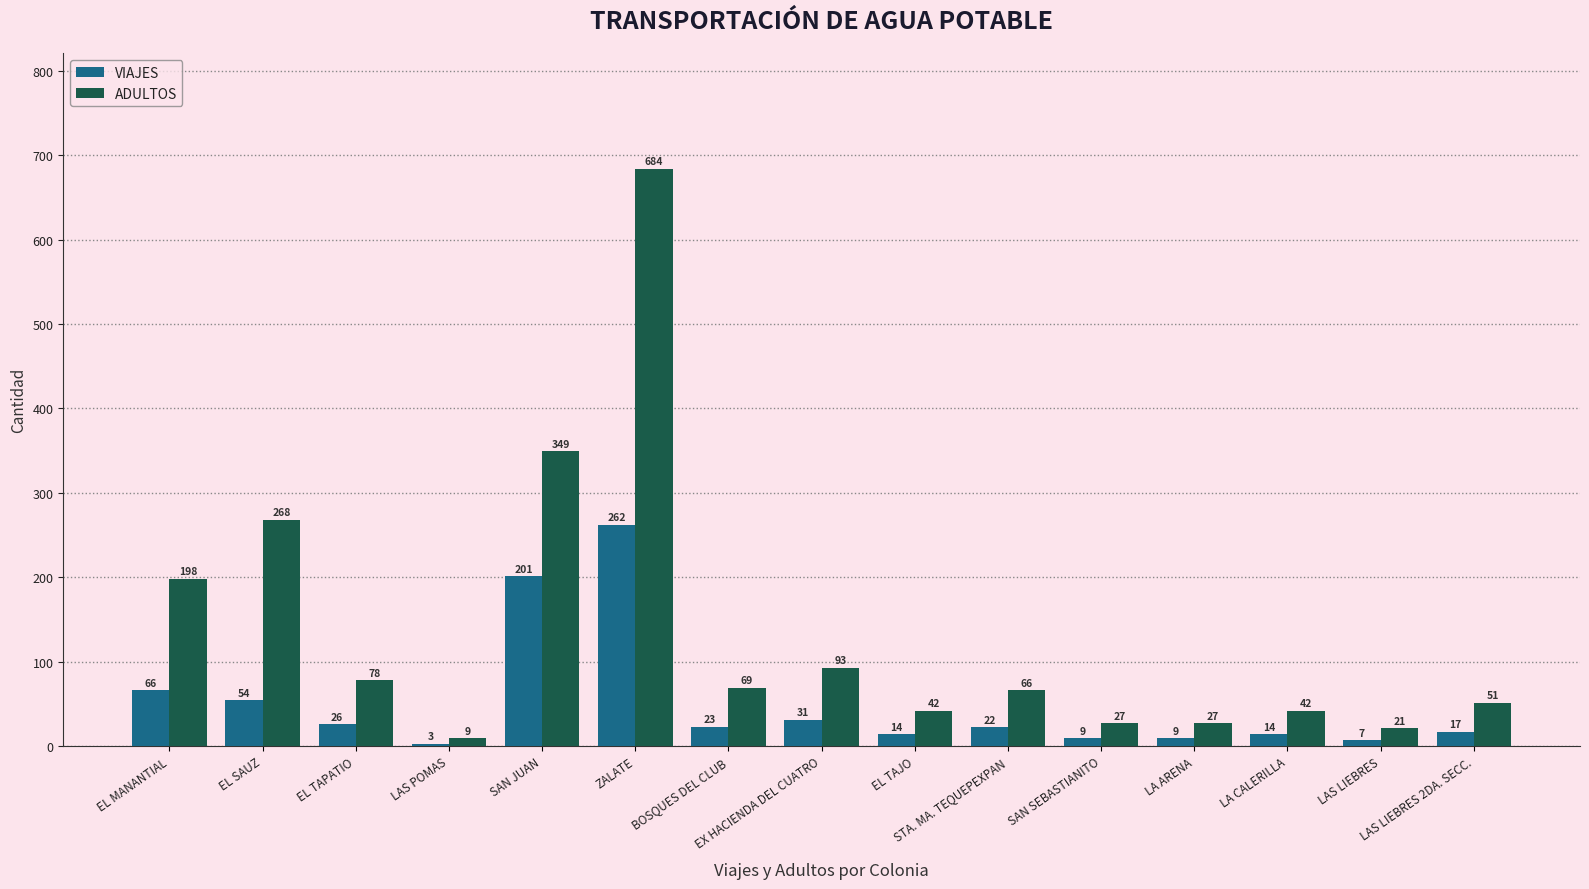

Are the bars grouped side by side (vs. stacked)?

Yes